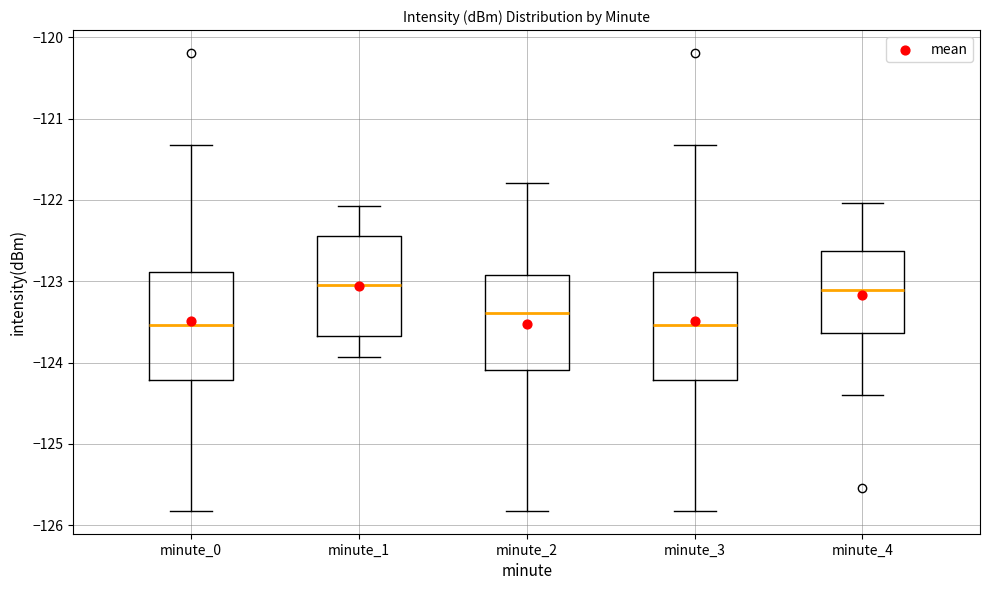

Reading left to right, read every box against the y-axis: the position of its median line, the range the box covers, and the ends of its whiskers. The values are not printed on the chart, so give them approximately, as read against the axis.

minute_0: median -123.5, box -124.2 to -122.9, whiskers -125.8 to -121.3
minute_1: median -123.0, box -123.7 to -122.4, whiskers -123.9 to -122.1
minute_2: median -123.4, box -124.1 to -122.9, whiskers -125.8 to -121.8
minute_3: median -123.5, box -124.2 to -122.9, whiskers -125.8 to -121.3
minute_4: median -123.1, box -123.6 to -122.6, whiskers -124.4 to -122.0